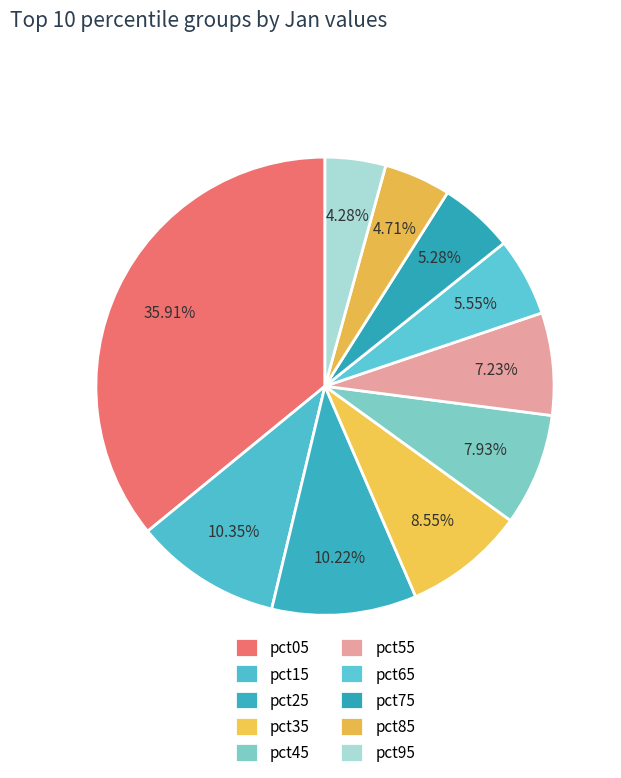

To the nearest percent, what percentage of the pie is pct45?

8%